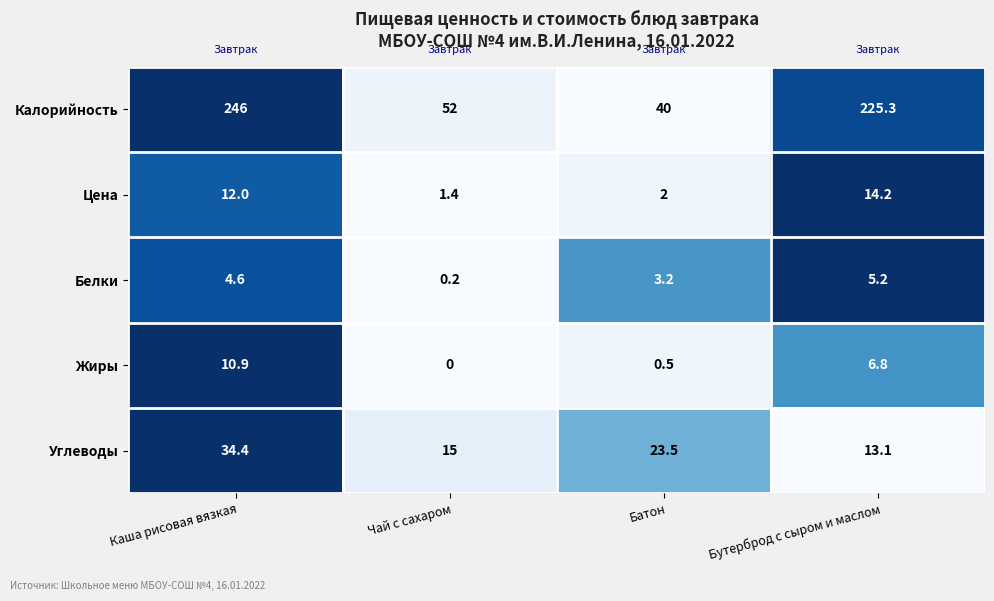

What is the average value of the Калорийность series?

140.8